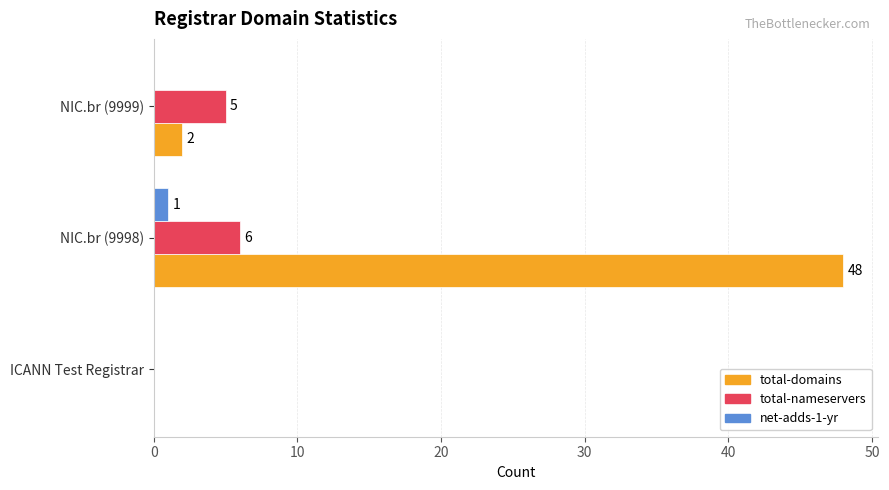

How many values in the net-adds-1-yr series exceed 0?

1